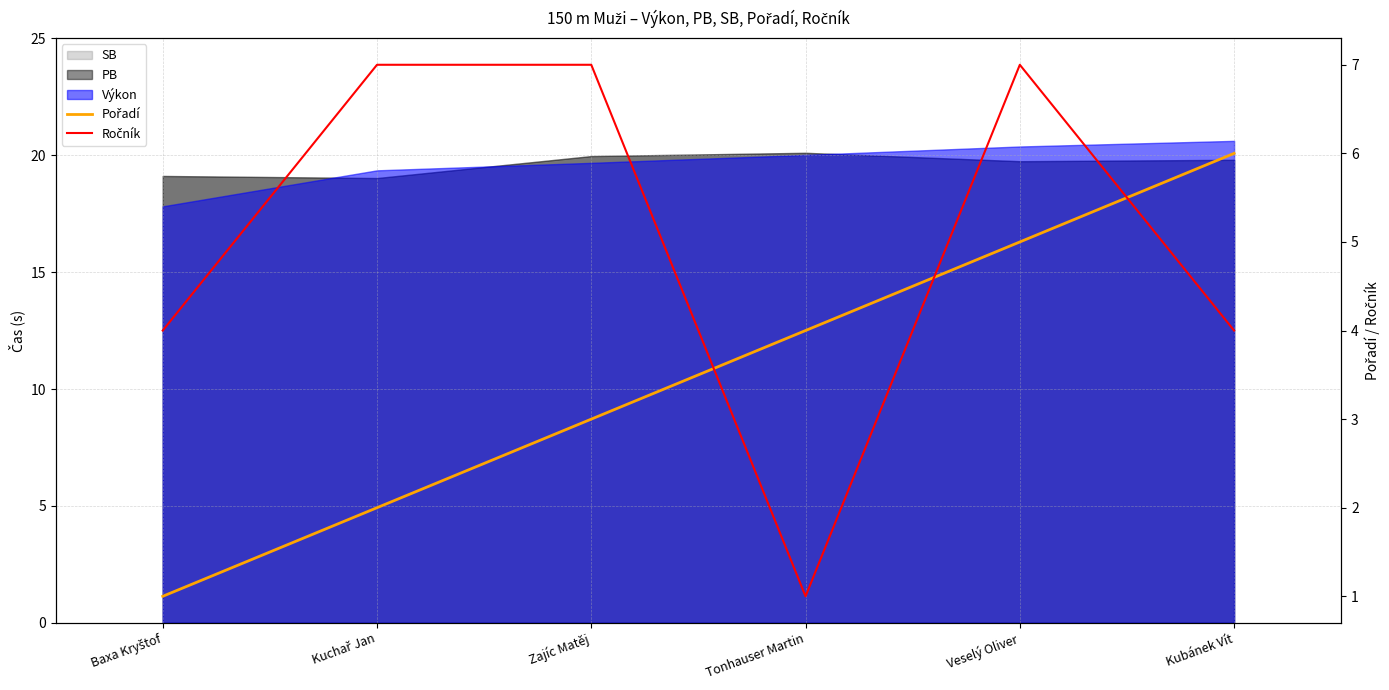

How many times do Pořadí and Ročník cross each other?

3